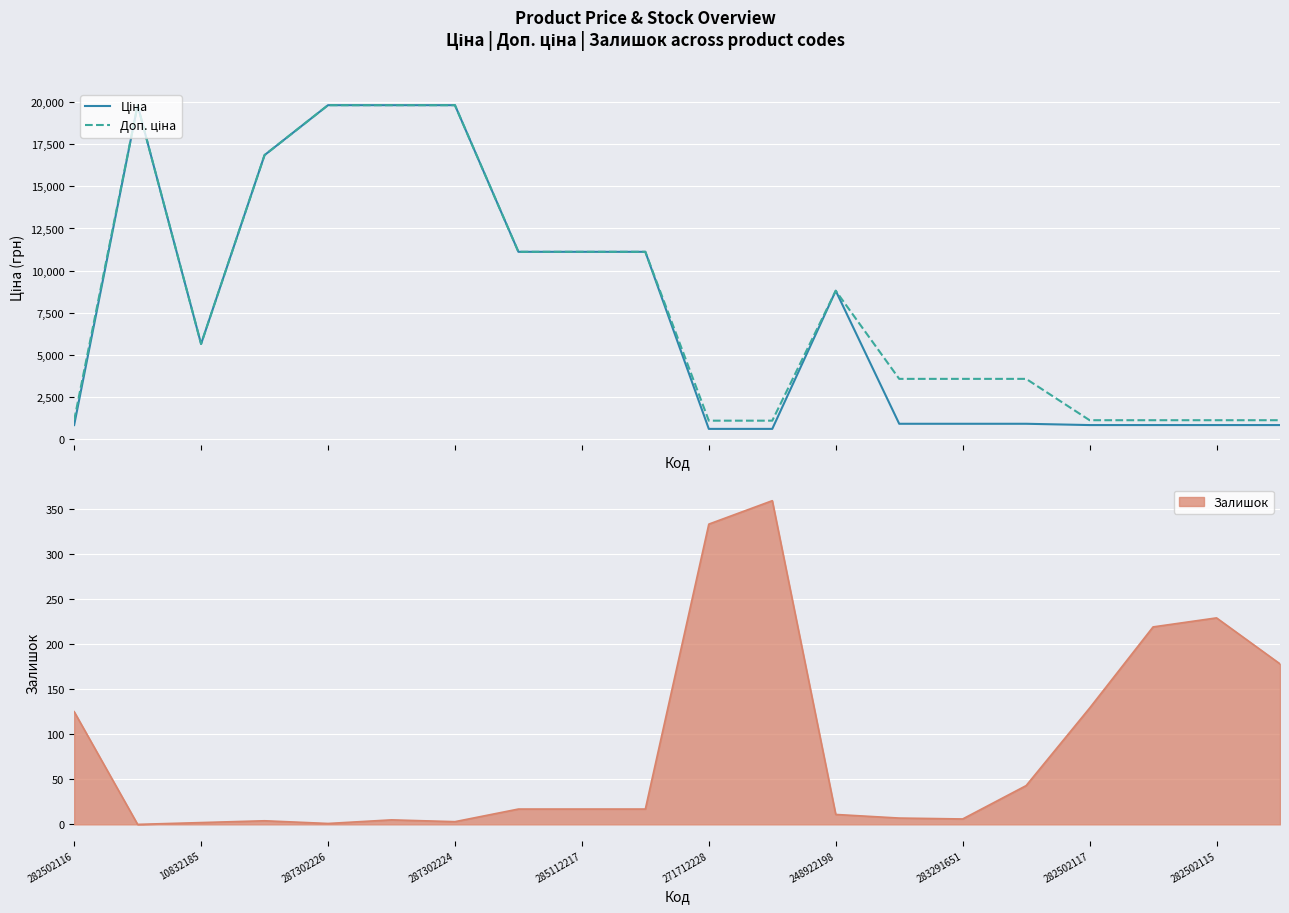

True or false: Доп. ціна and Ціна cross at least once.

False